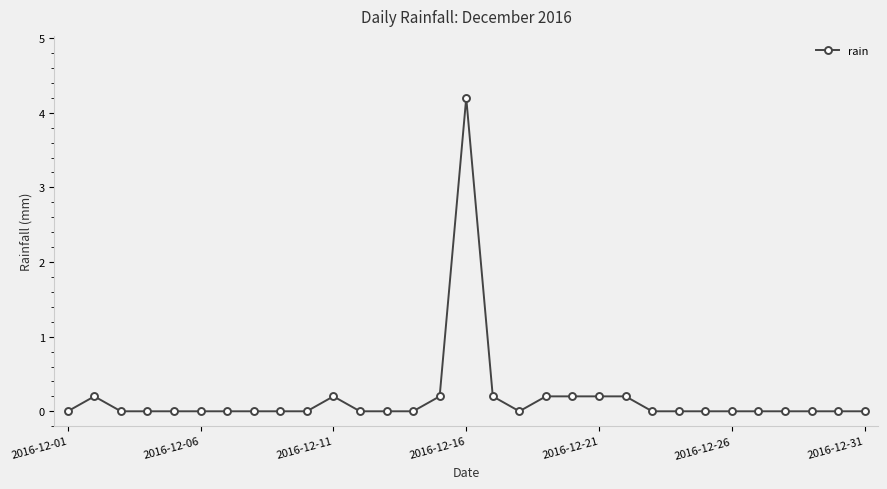

True or false: the data has more than 1 interior local peaks.

True